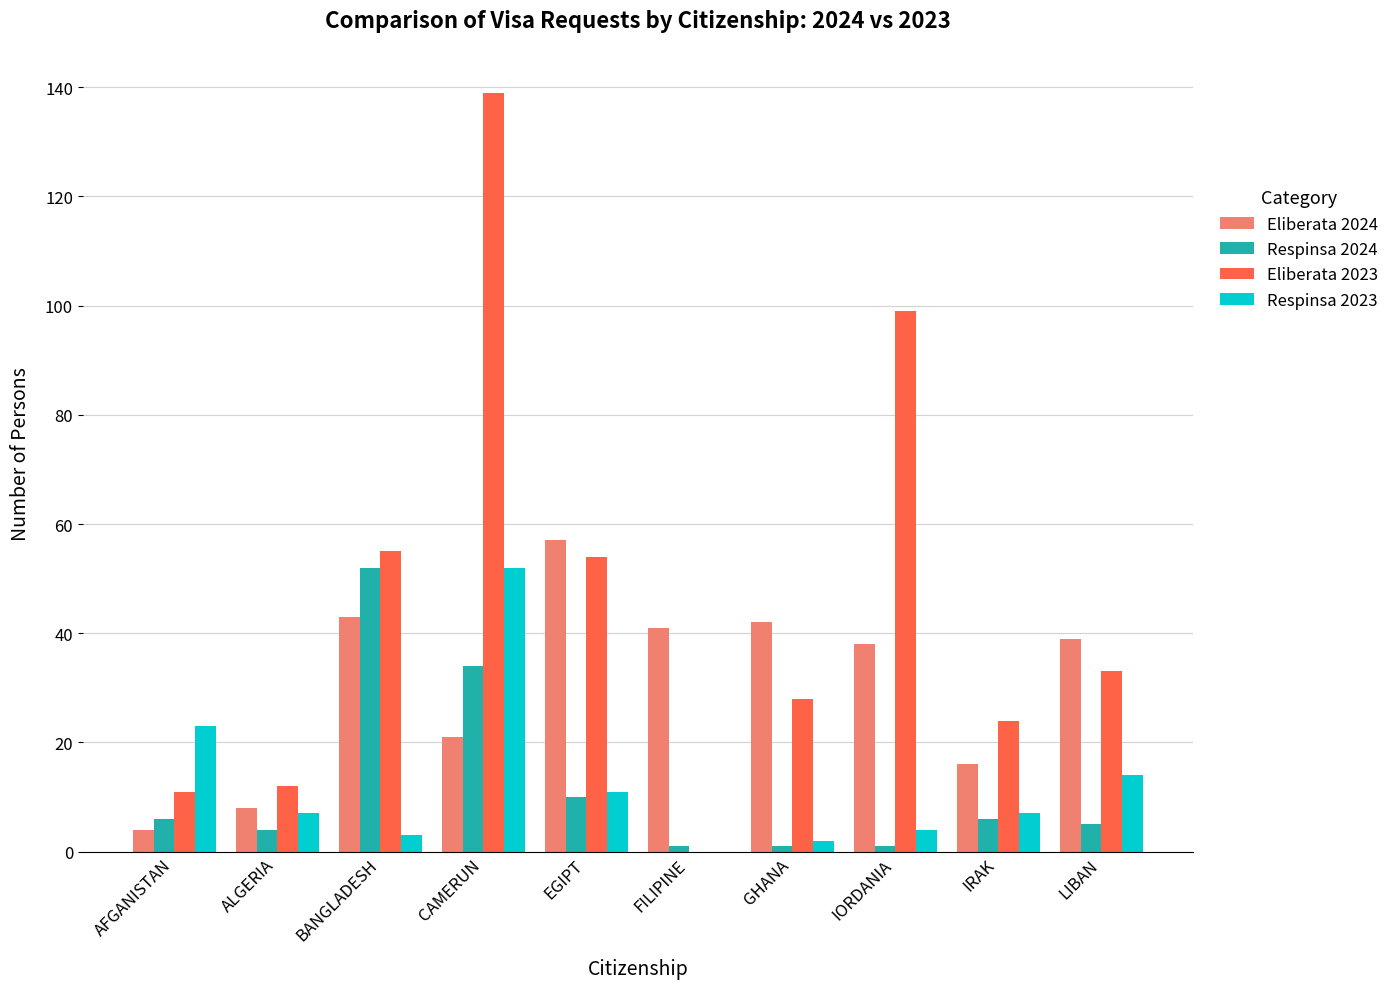

Which category has the highest value in the Respinsa 2023 series?

CAMERUN